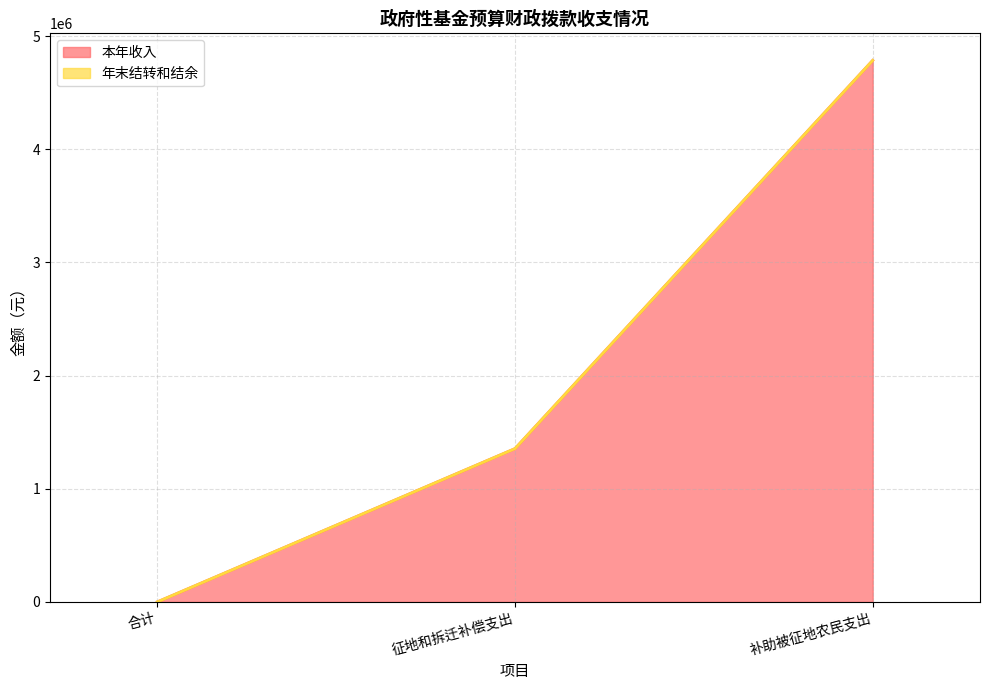

The chart shows a value of 661339.8 at 征地和拆迁补偿支出. True or false?

False